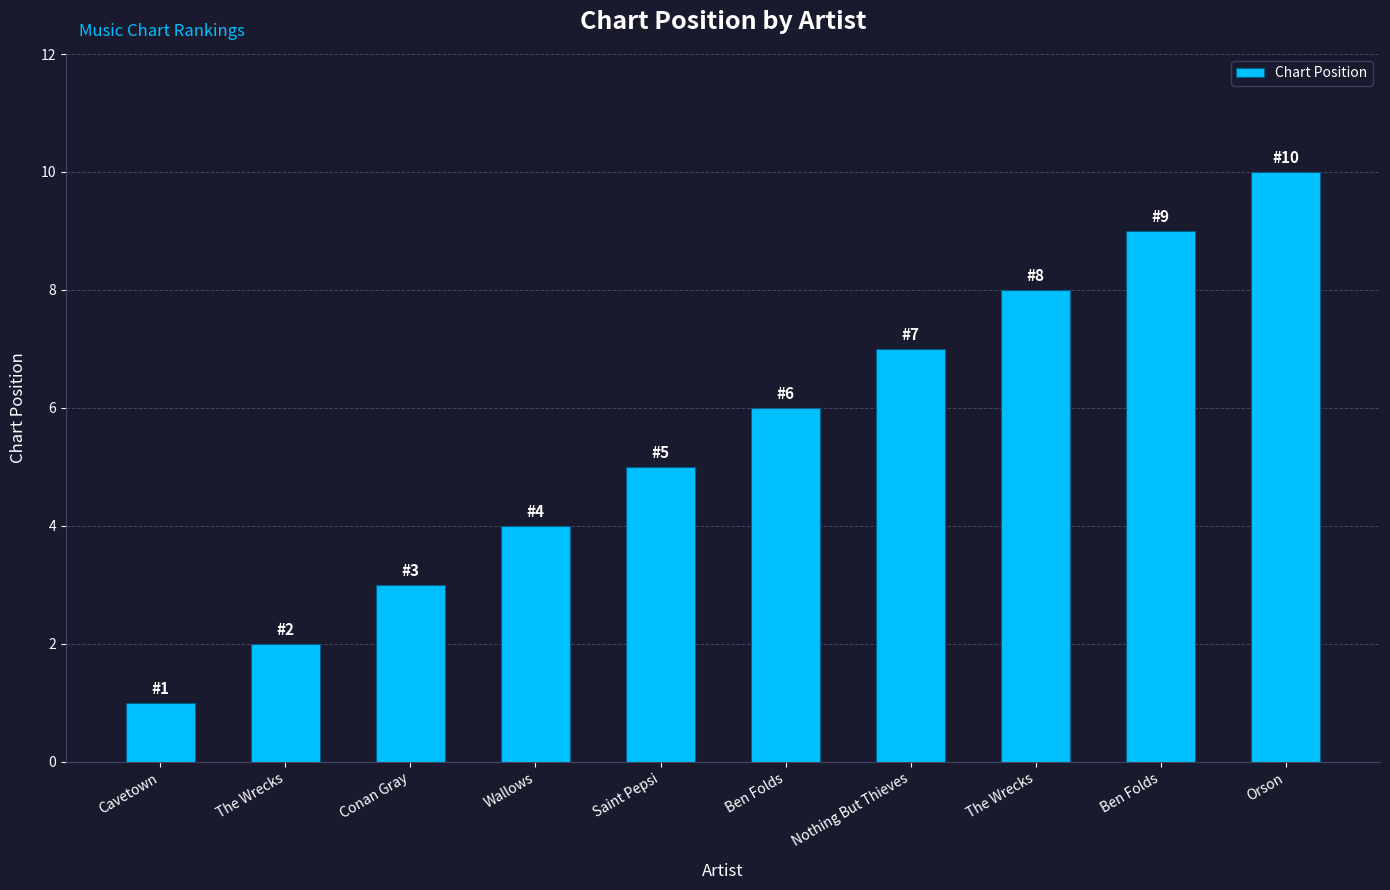

Rank the categories by value from lowest to highest.

Cavetown, The Wrecks, Conan Gray, Wallows, Saint Pepsi, Ben Folds, Nothing But Thieves, The Wrecks, Ben Folds, Orson